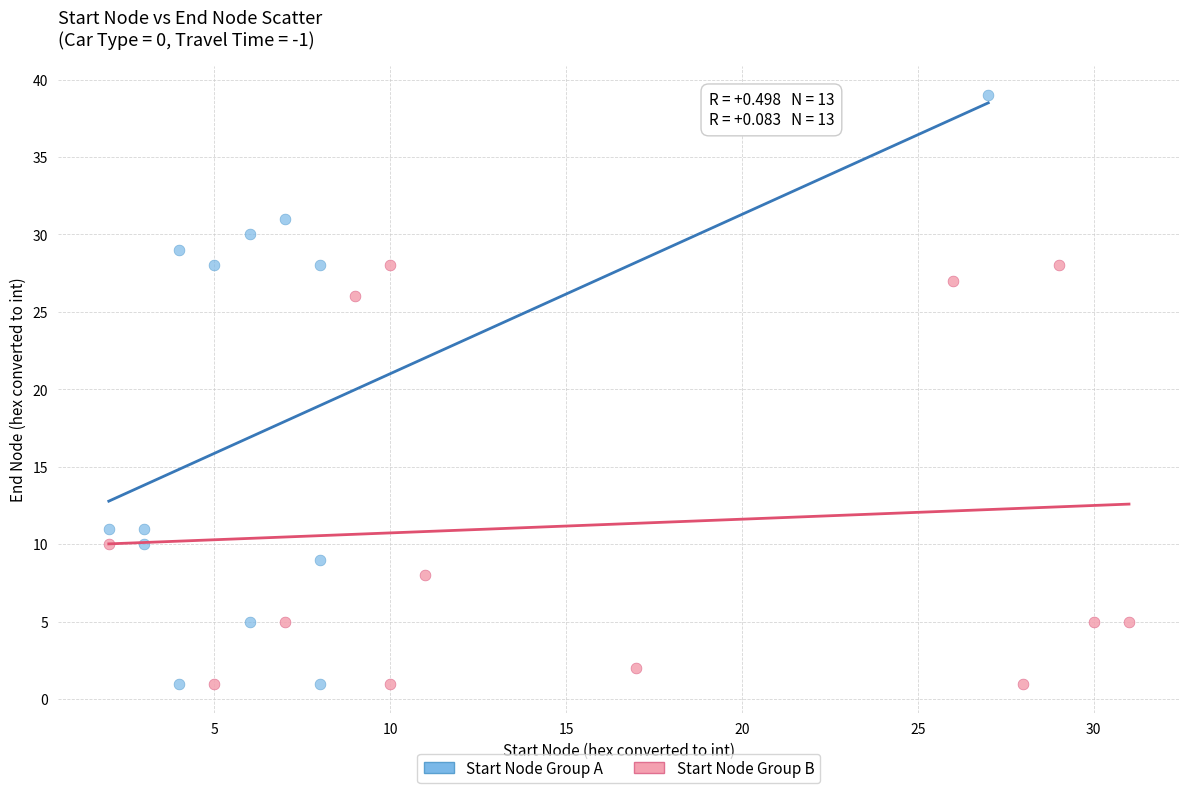

Which series has the widest spread of Y values?

Start Node Group A